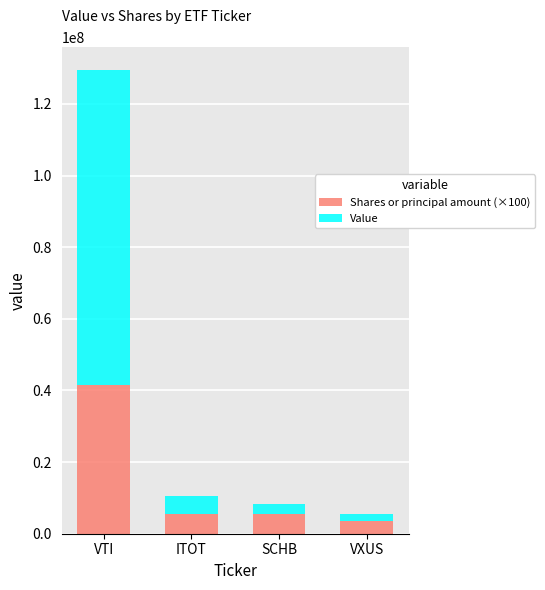

What is the minimum value for Shares or principal amount (×100)?

3672500